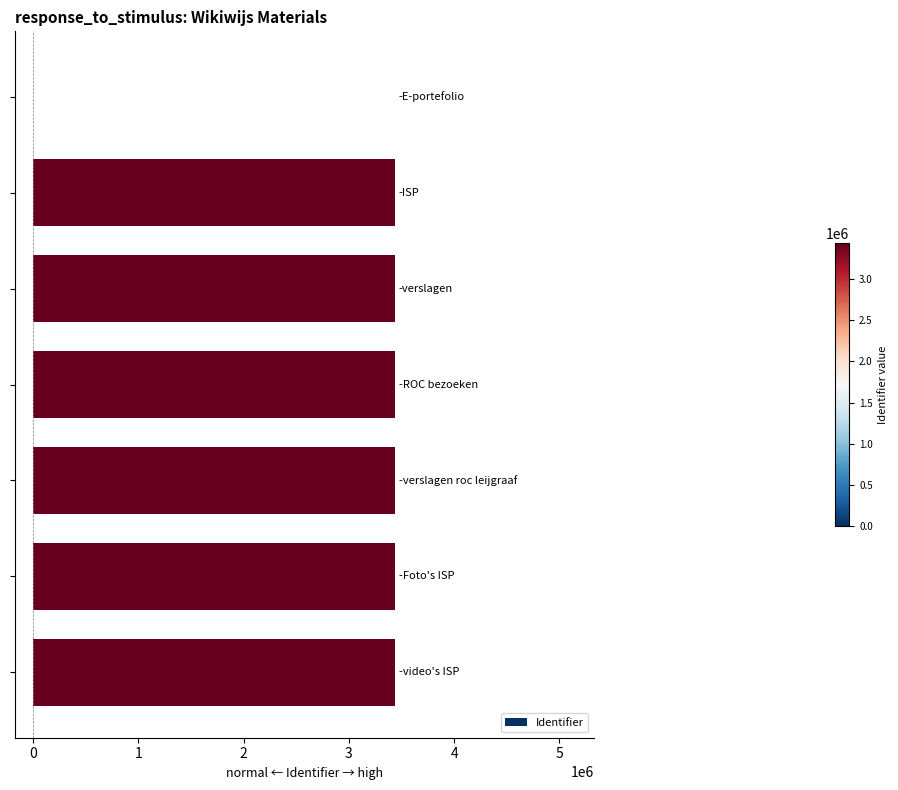

What is the greatest value displayed?

3437541